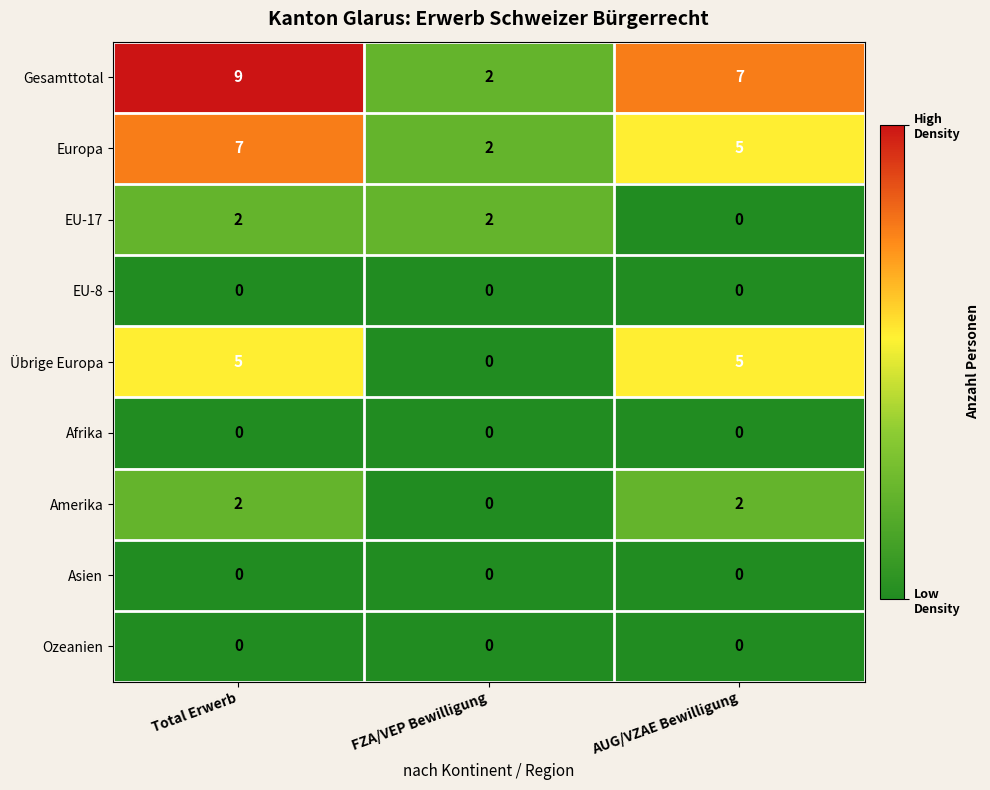

Which series has the largest total across all categories?

Gesamttotal